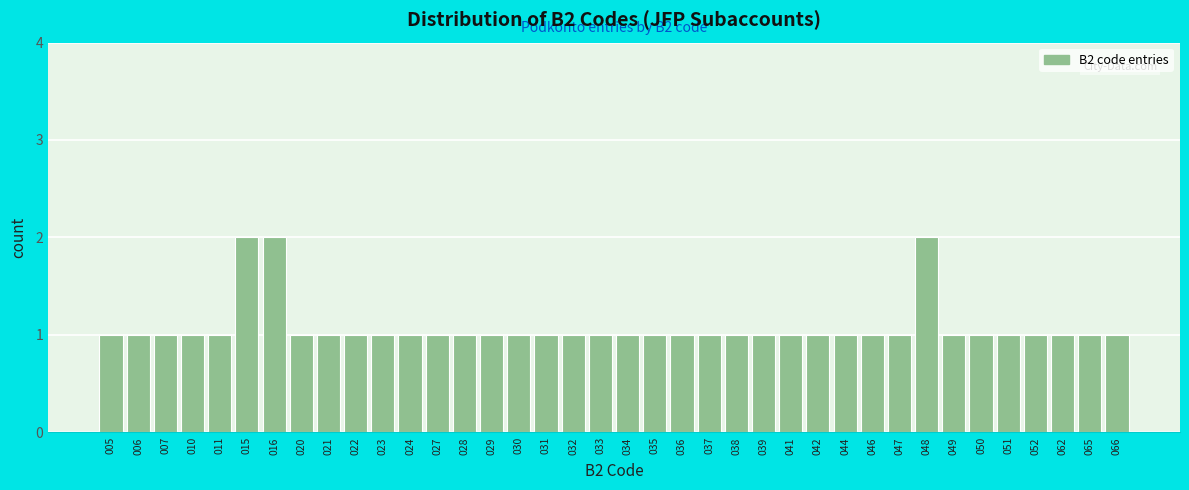

What is the value of the 30th bar from the left?

1